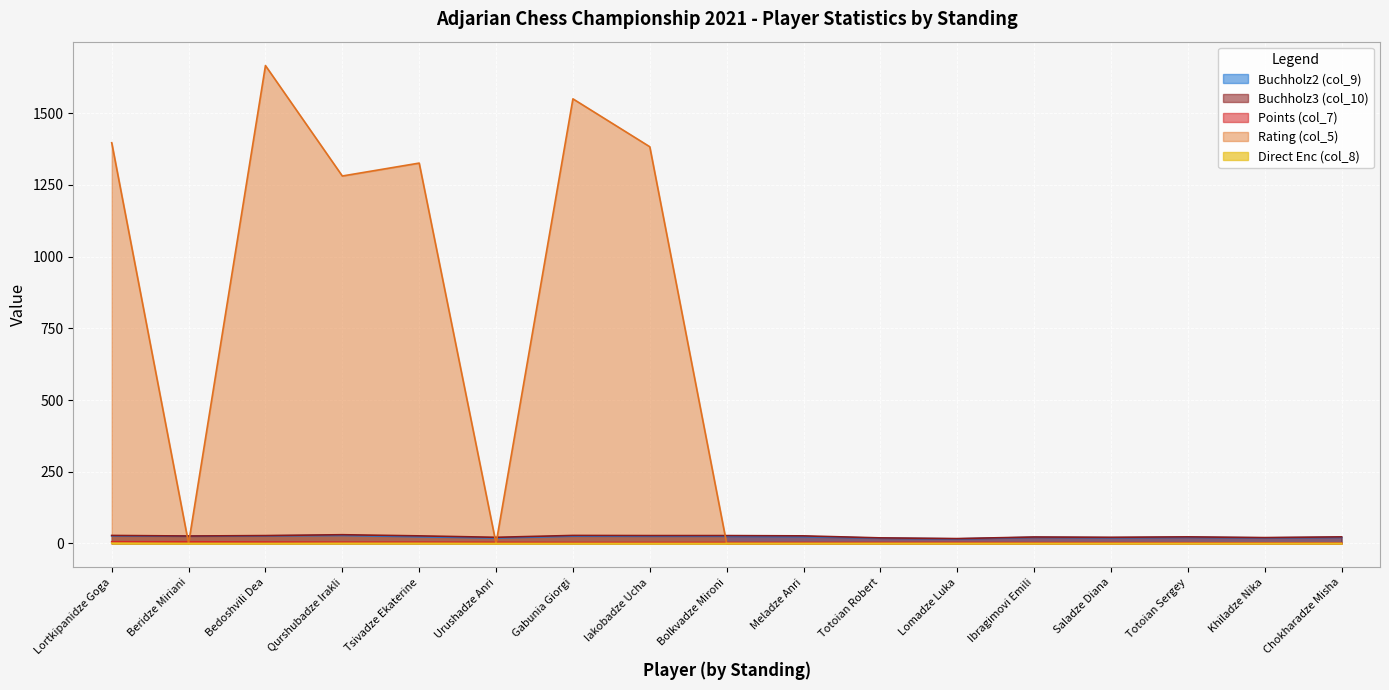

Which series has the largest range (max minus min)?

Rating (col_5)